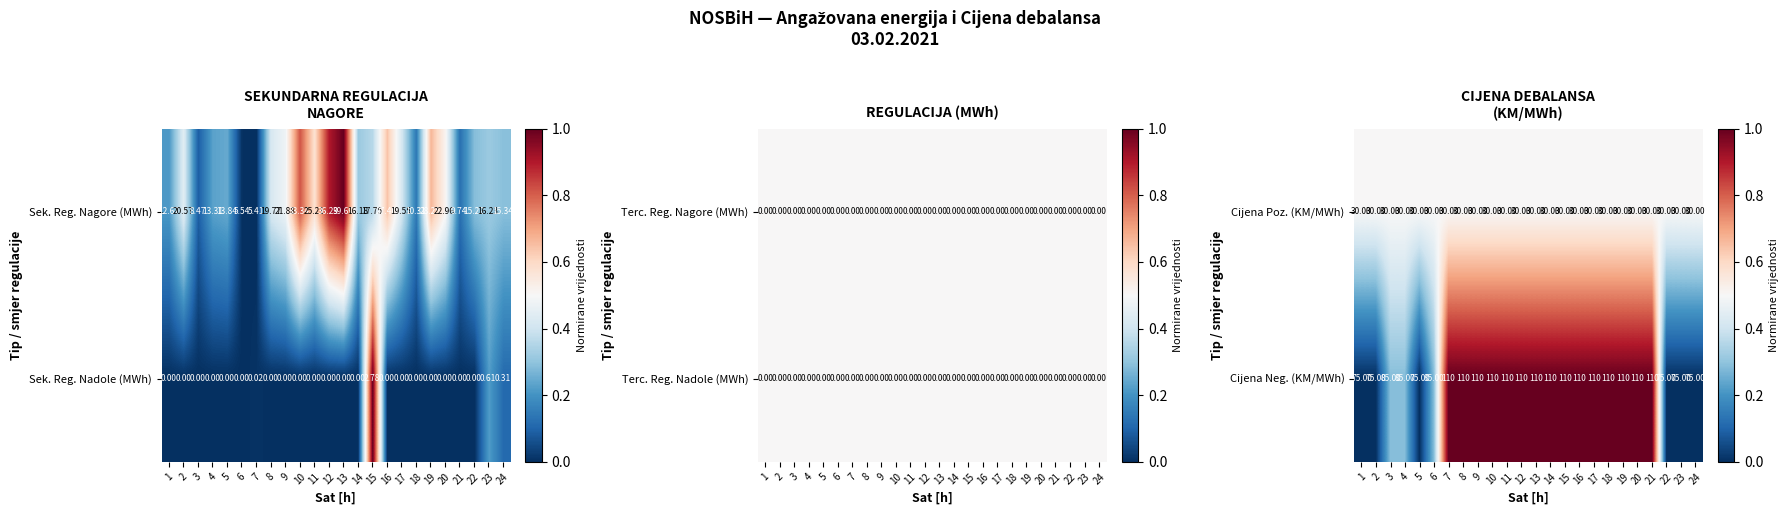

What is the maximum value shown in the chart?

1.0